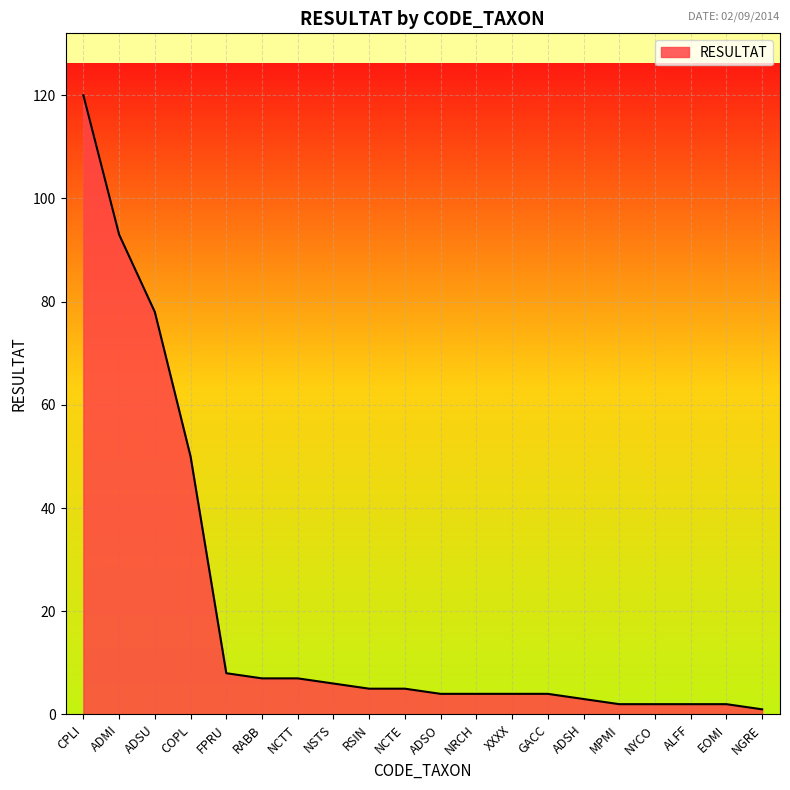

What is the difference between the values at RSIN and GACC?

1